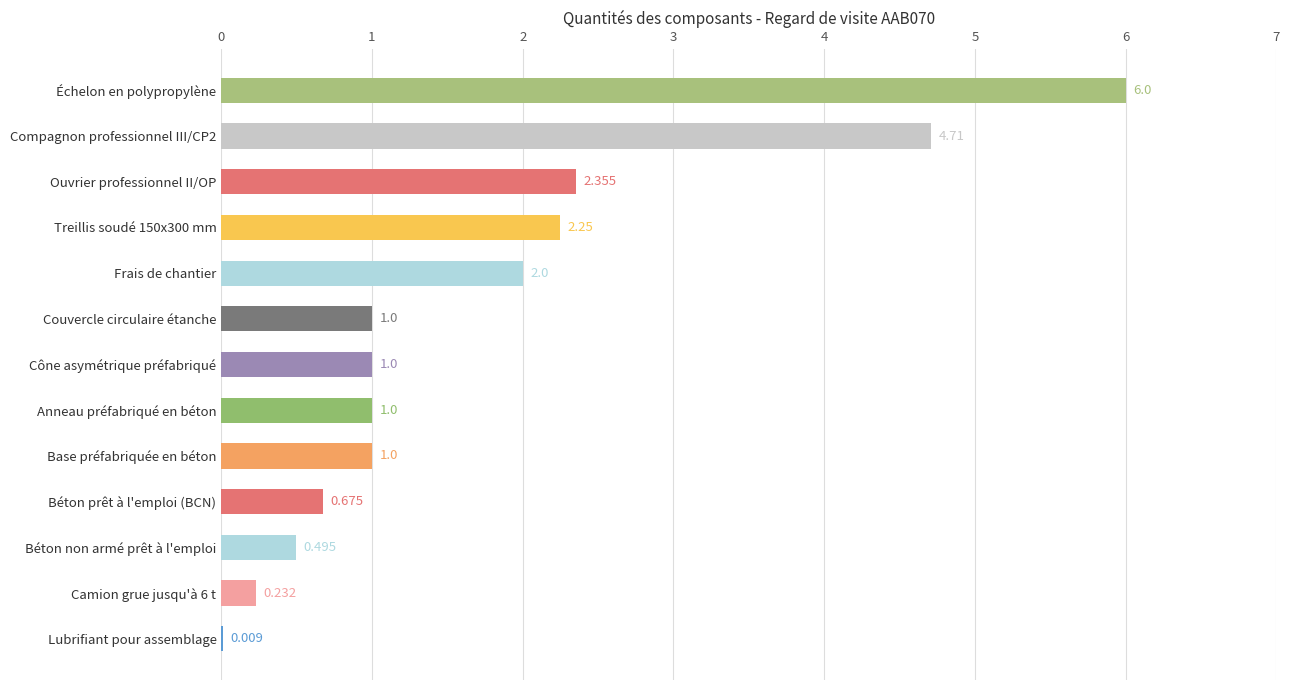

Between Béton prêt à l'emploi (BCN) and Base préfabriquée en béton, which is larger?

Base préfabriquée en béton